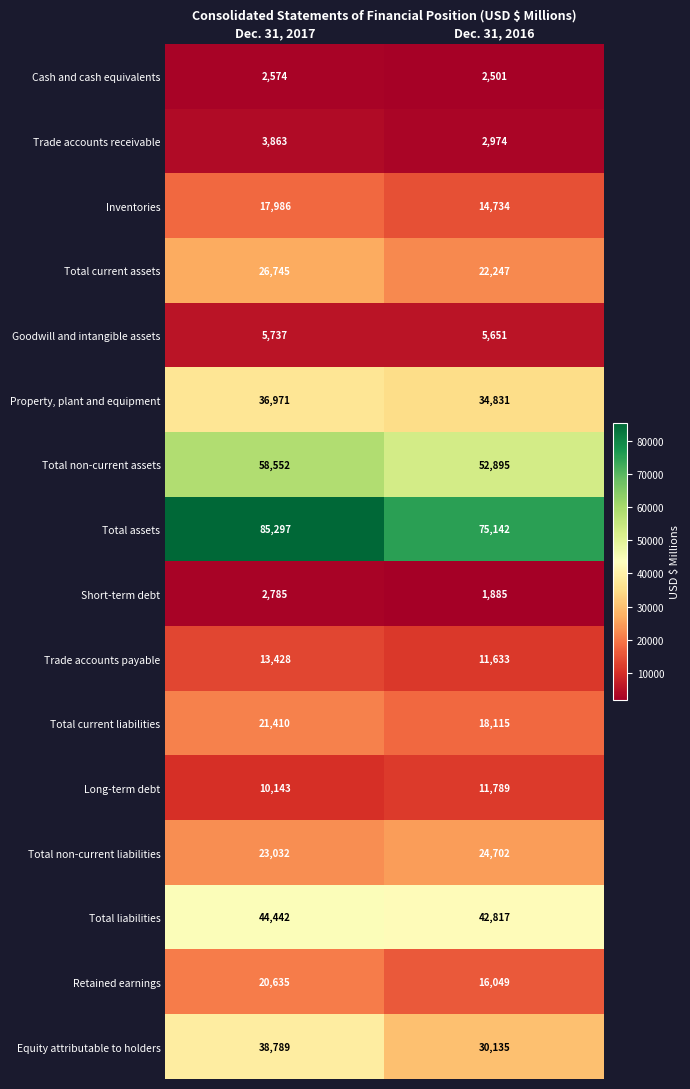

The value of Trade accounts payable at Dec. 31, 2017 is 4499. True or false?

False